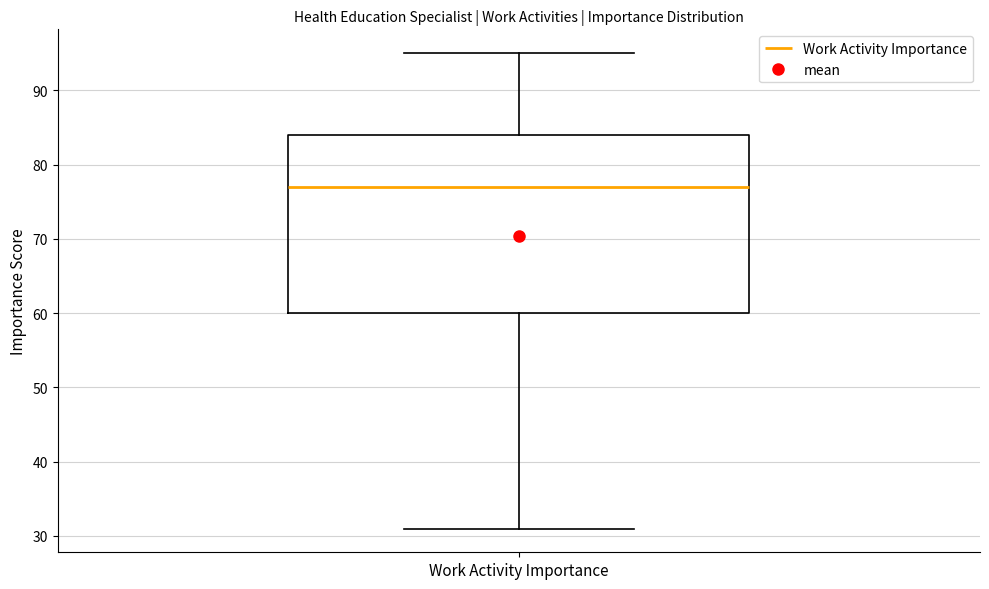

Transcribe this box plot: give where the median line is, the range the box spans, and where the two whiskers end, as read against the y-axis. The values are not printed on the chart, so give them approximately, as read against the axis.

median 77, box 60 to 84, whiskers 31 to 95